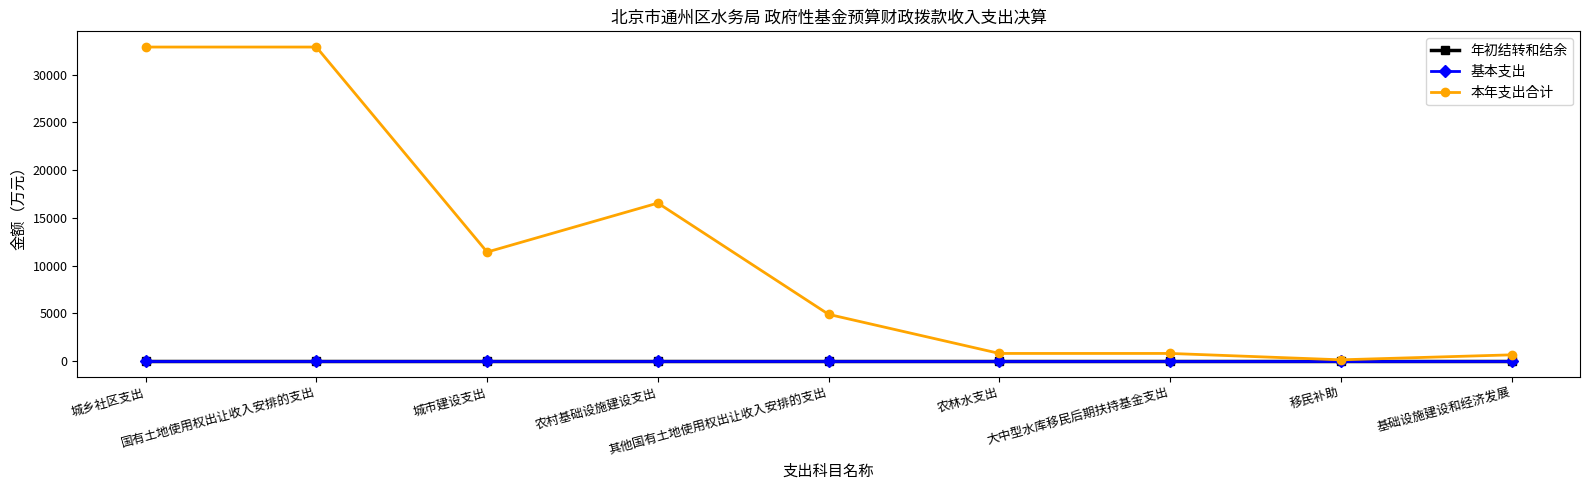

Is the value of 本年支出合计 at 大中型水库移民后期扶持基金支出 greater than the value of 基本支出 at 农村基础设施建设支出?

Yes